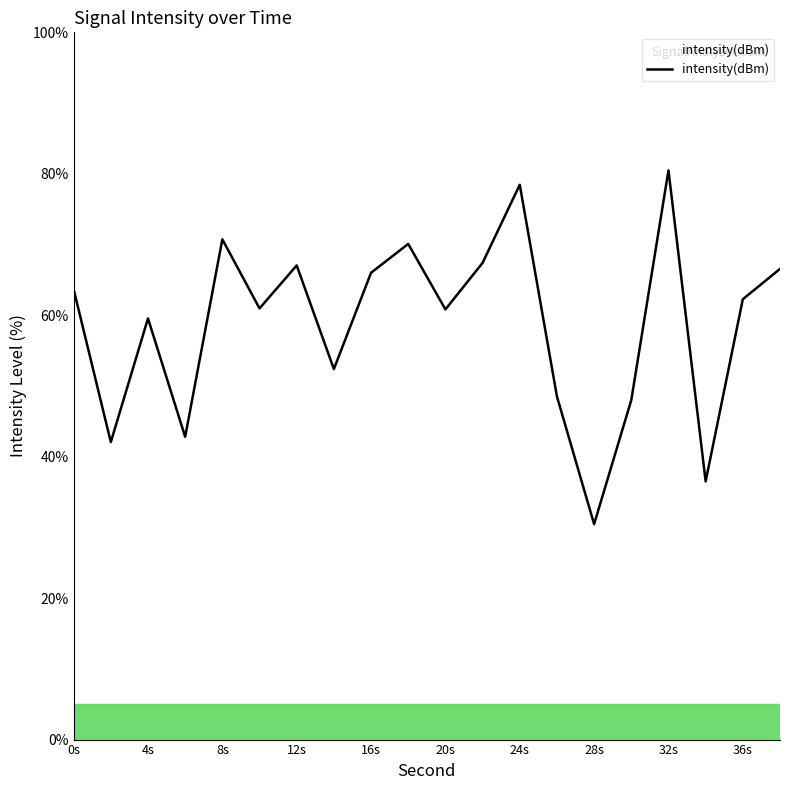

What is the minimum value shown in the chart?

30.5